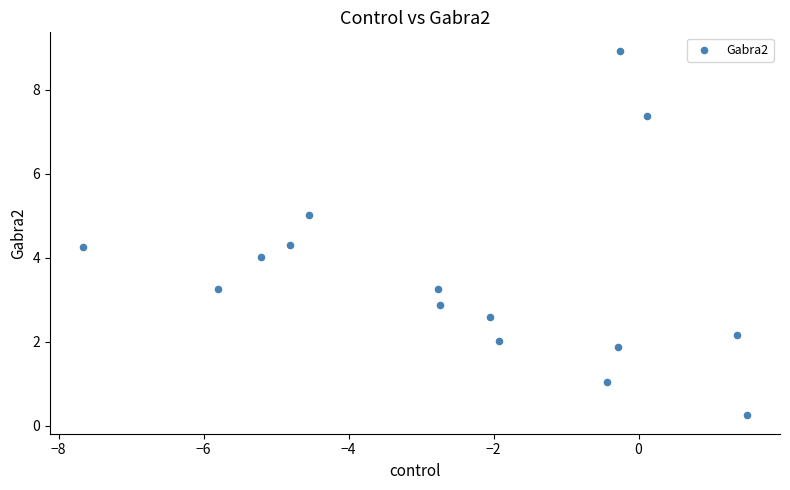

What is the range of X values (max minus min)?

9.2